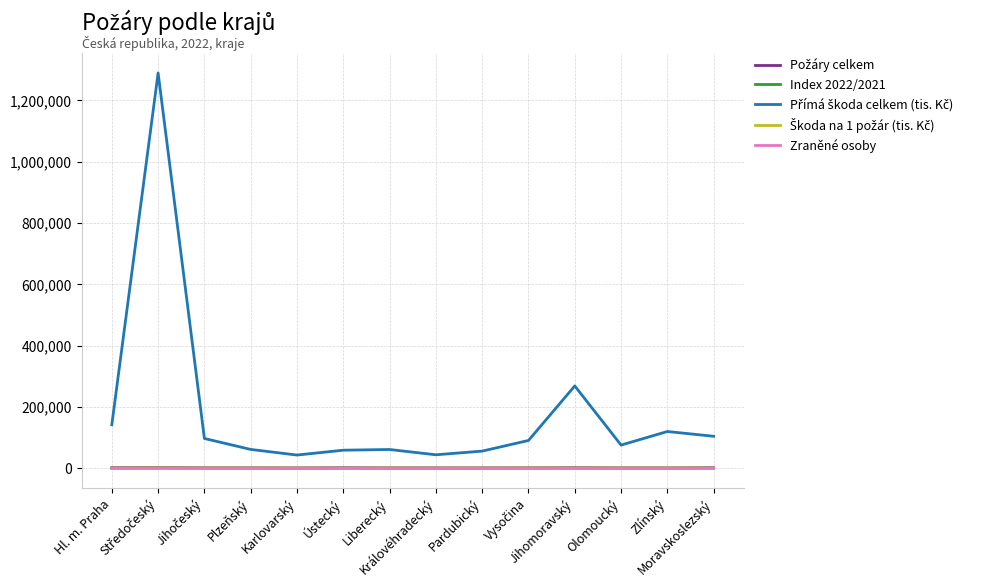

What is the maximum value shown in the chart?

1289590.0